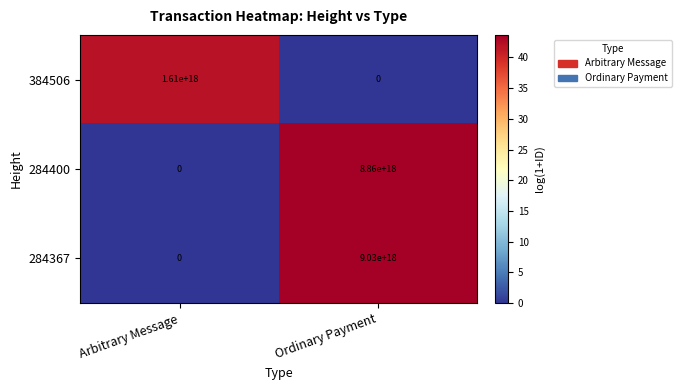

List the series in order of their peak value, lowest first.

384506, 284400, 284367